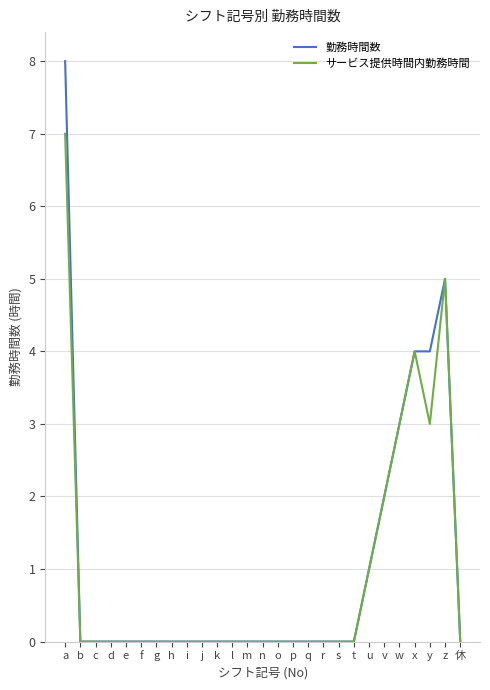

List the series in order of their overall mean, highest first.

勤務時間数, サービス提供時間内勤務時間